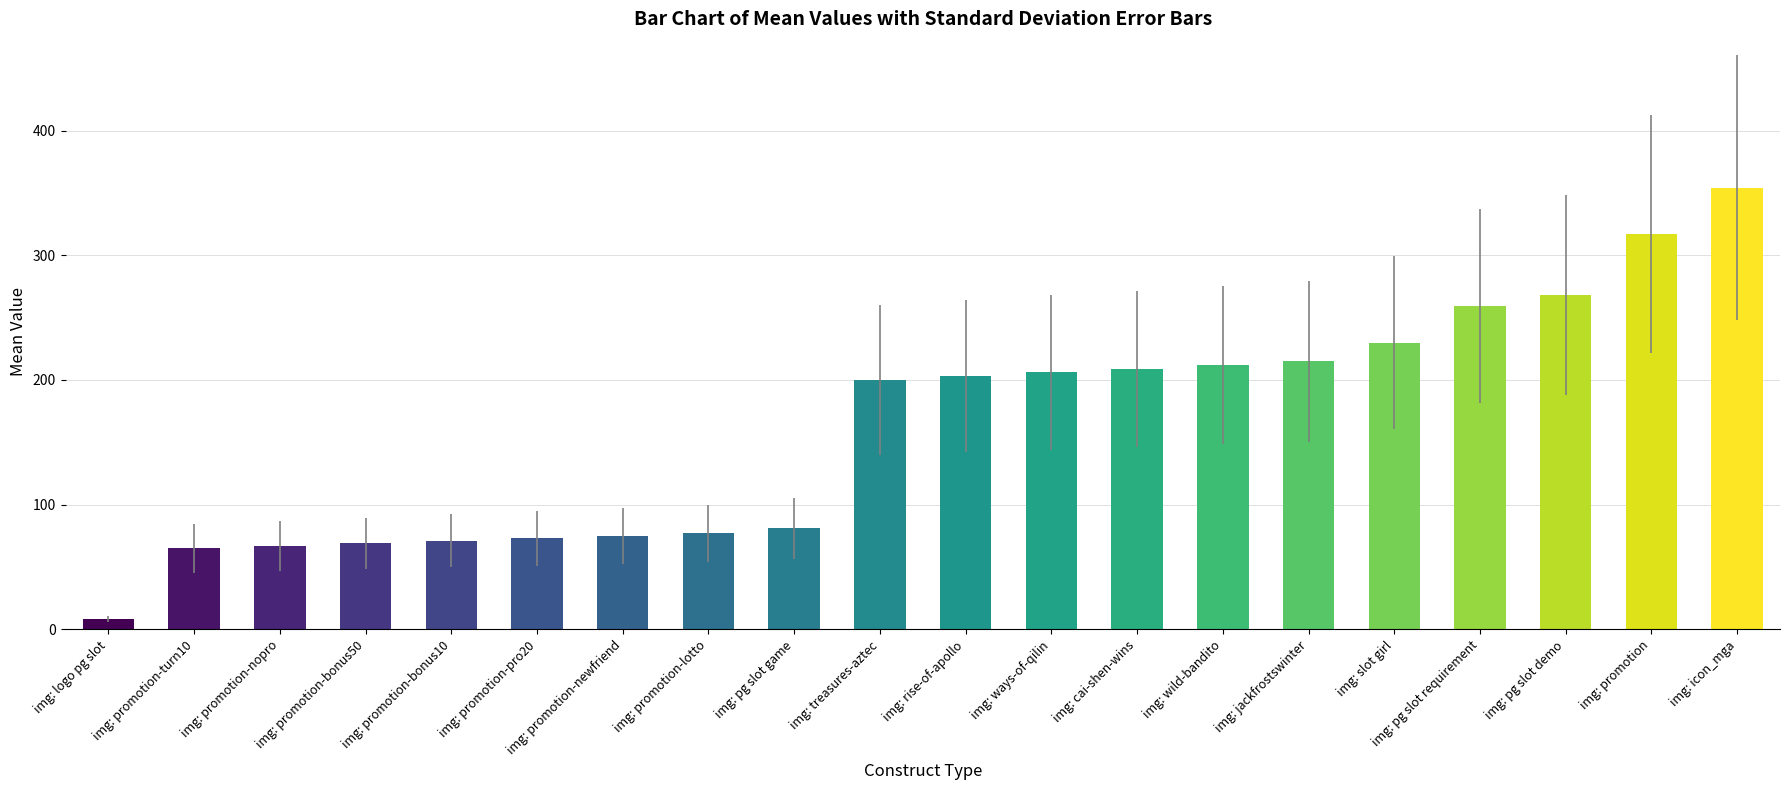

What is the value of the 15th bar from the left?

215